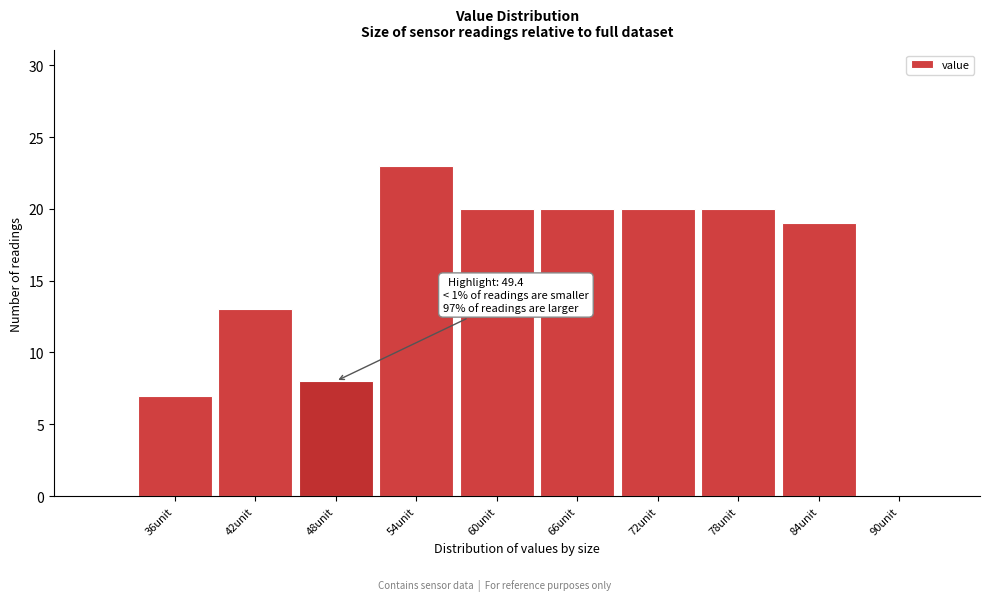

Reading left to right, list all the values displayed in this chart.

36unit=7	42unit=13	48unit=8	54unit=23	60unit=20	66unit=20	72unit=20	78unit=20	84unit=19	90unit=0